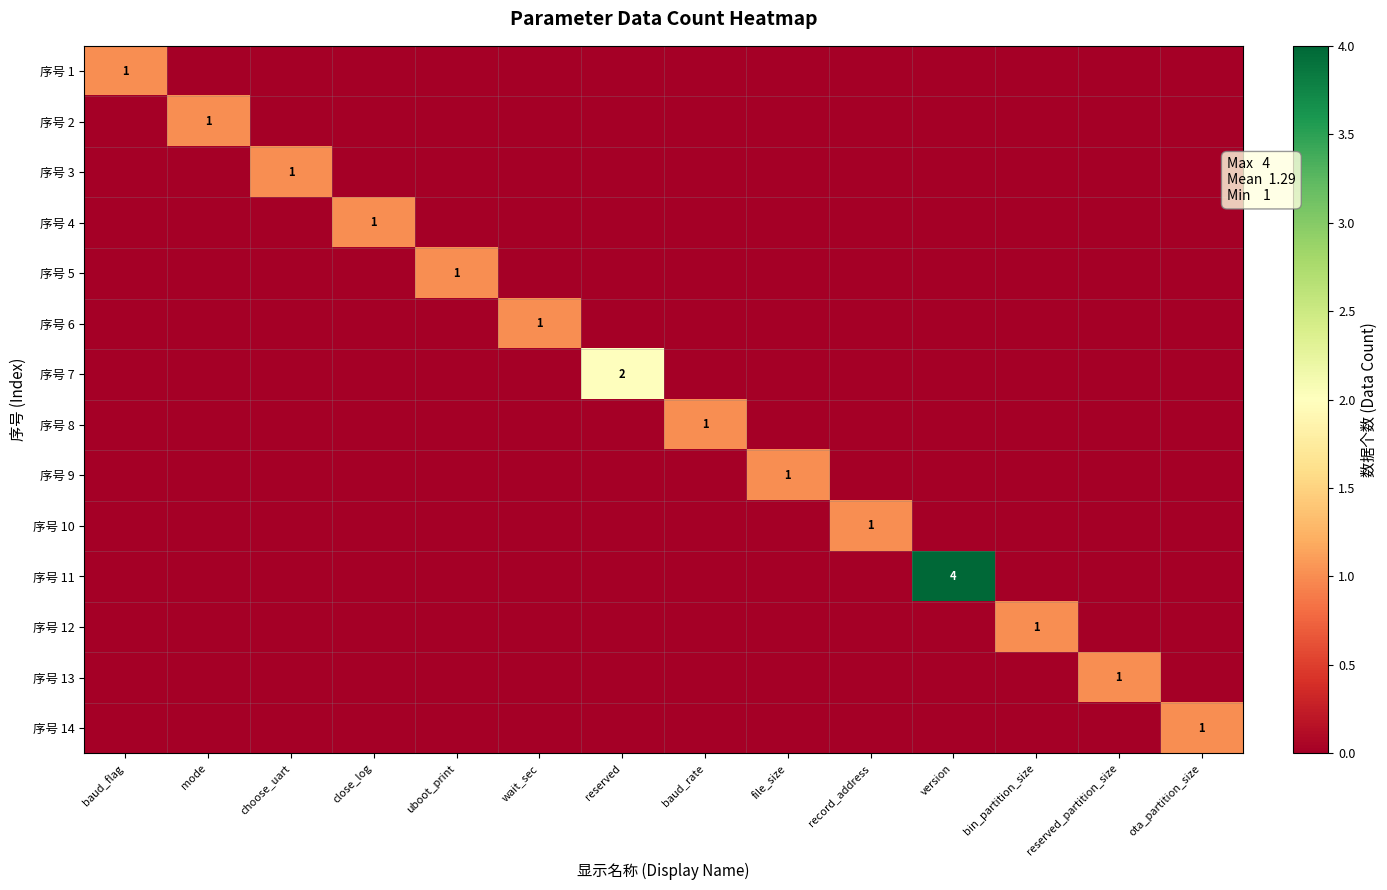

At how many categories does at least one series exceed 0?

14